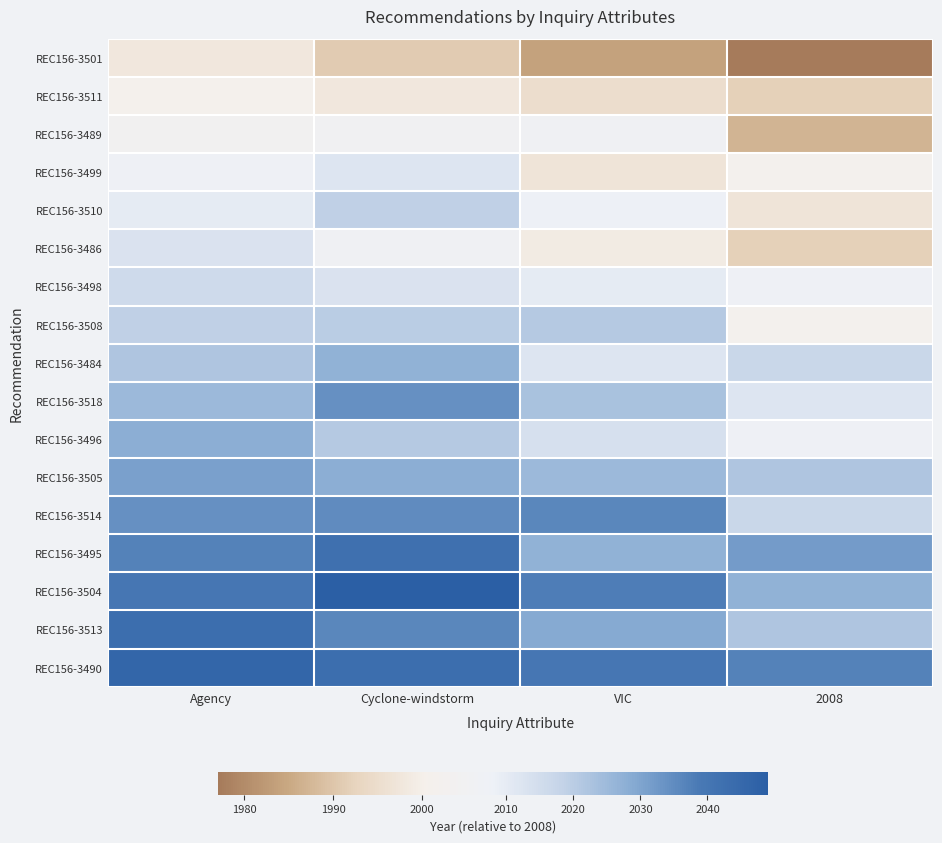

At which category is the sum across all series the highest?

Cyclone-windstorm